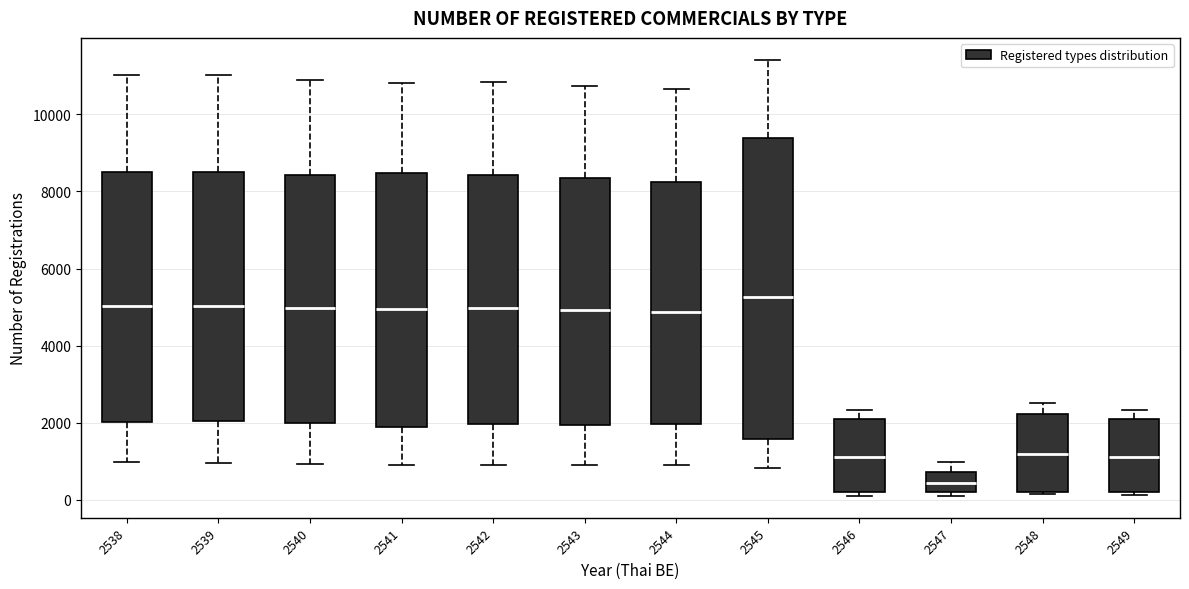

Comparing the boxes themselves (not the whiskers), which one is the tallest?

2545